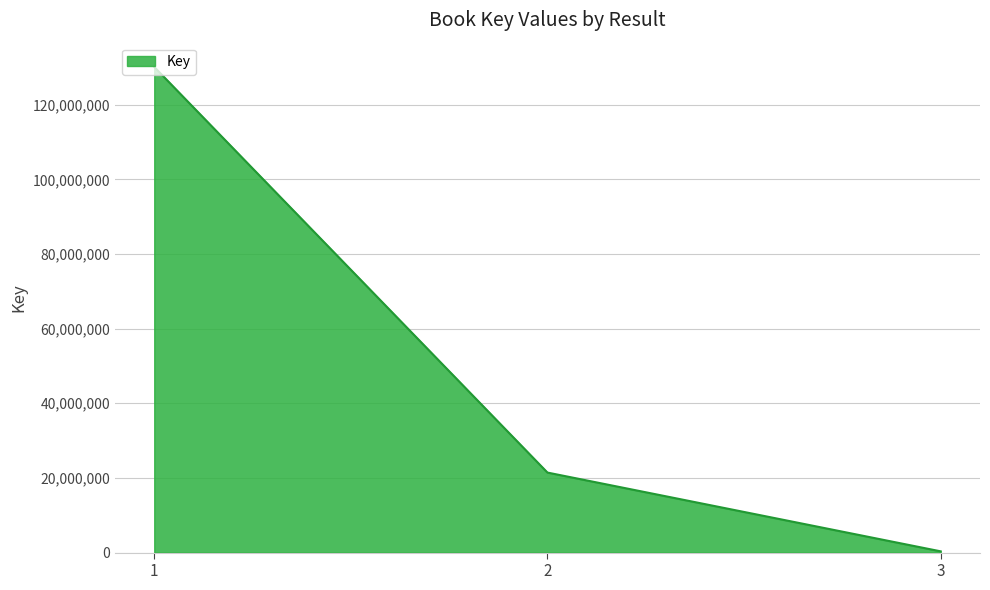

List the labels in order of value, smallest first.

3, 2, 1